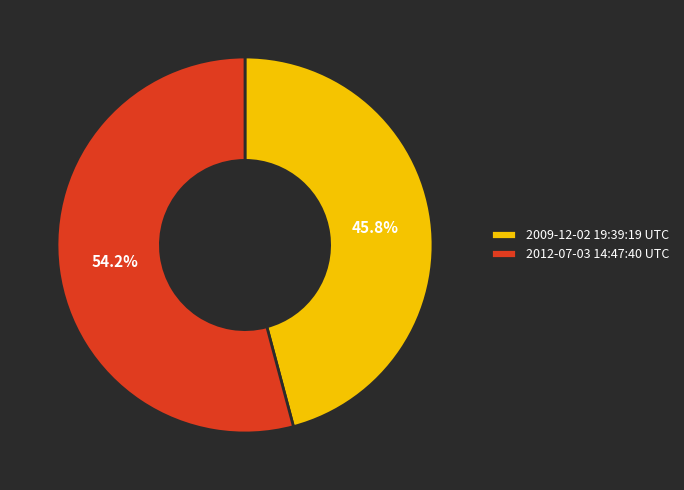

What is the ratio of the value at 2012-07-03 14:47:40 UTC to the value at 2009-12-02 19:39:19 UTC?

1.2